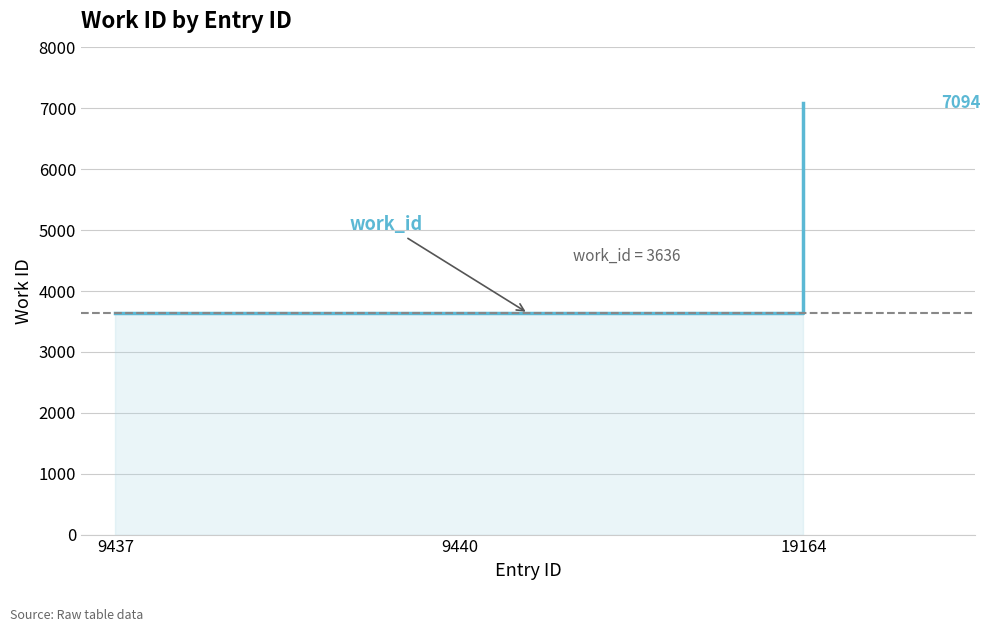

What is the value of the 3rd point from the left?

7094